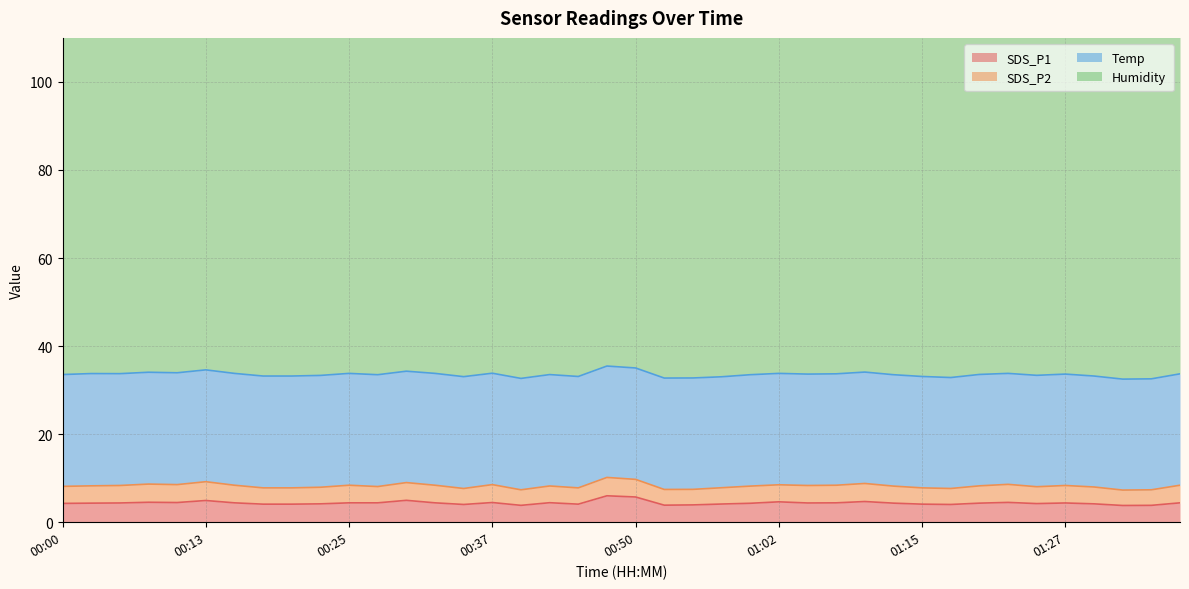

What are all the series names shown in the legend?

SDS_P1, SDS_P2, Temp, Humidity